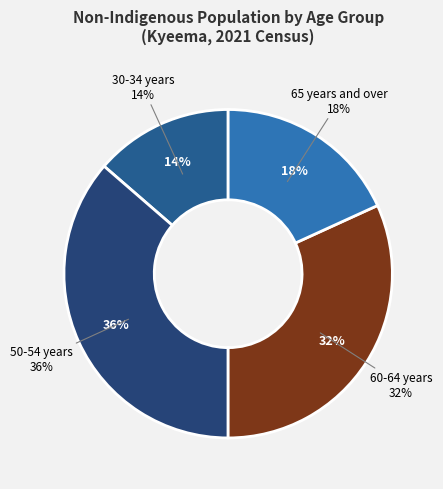

How much of the chart is everything except 15-19 years?

100.0%